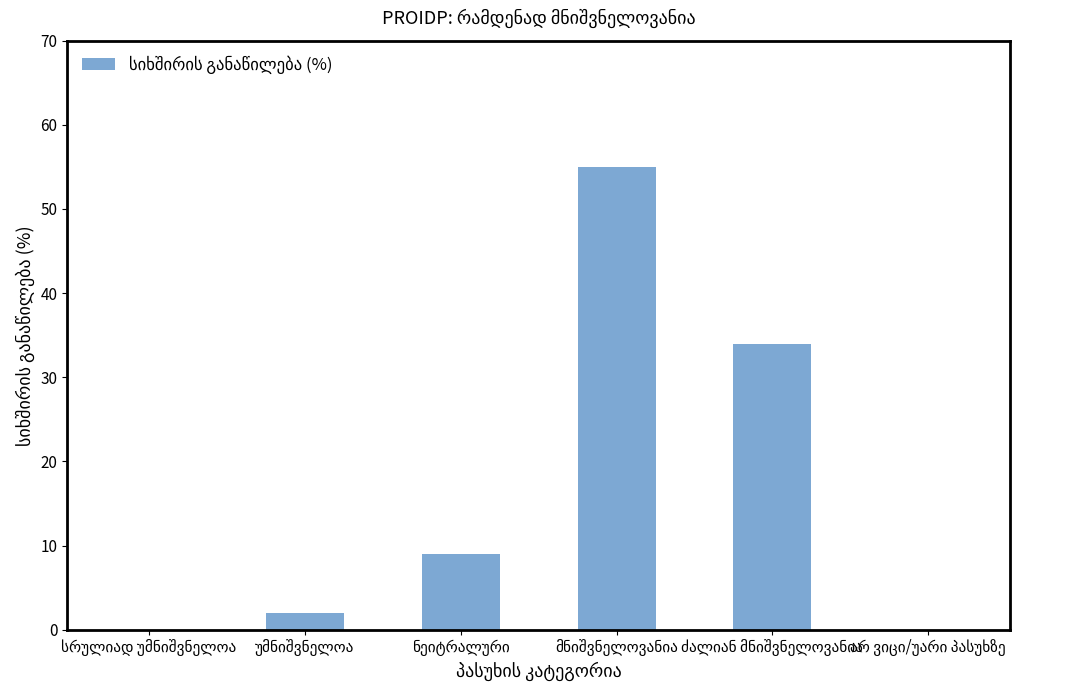

What is the greatest value displayed?

55